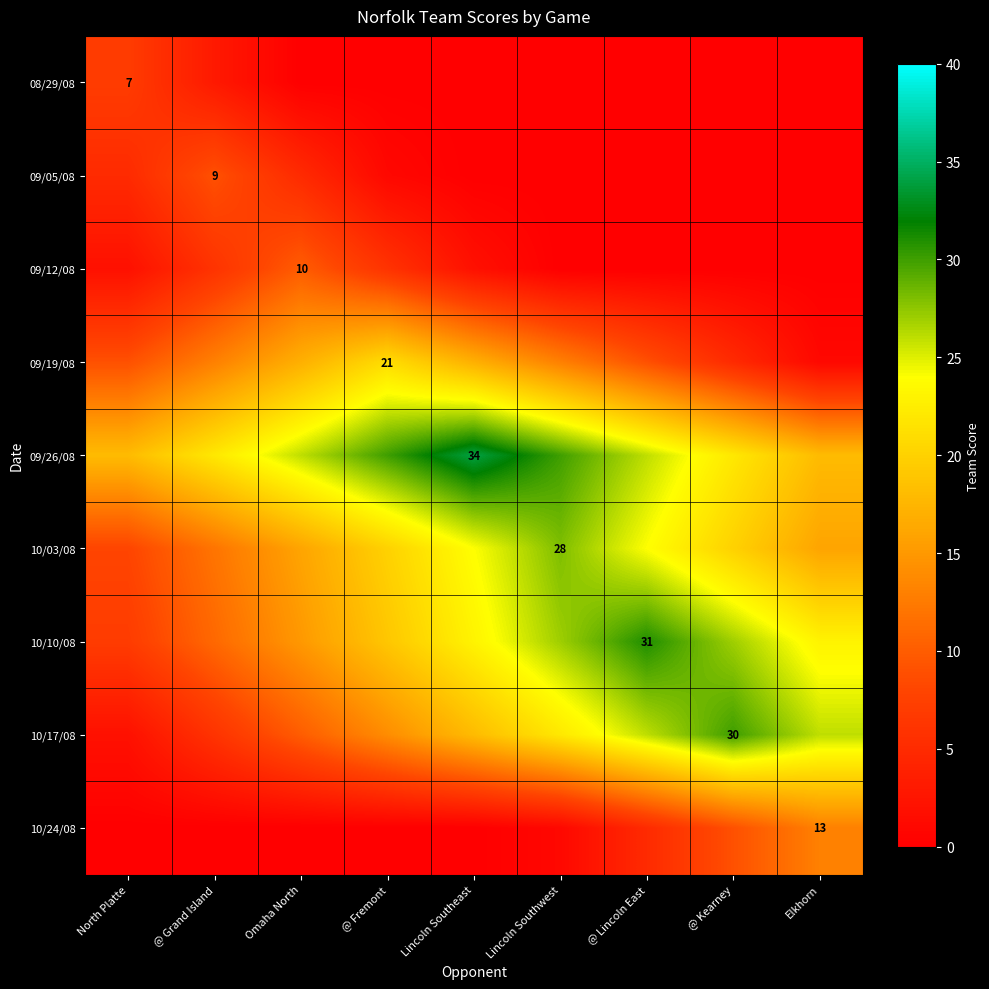

Between @ Lincoln East and Omaha North, which is larger?

@ Lincoln East